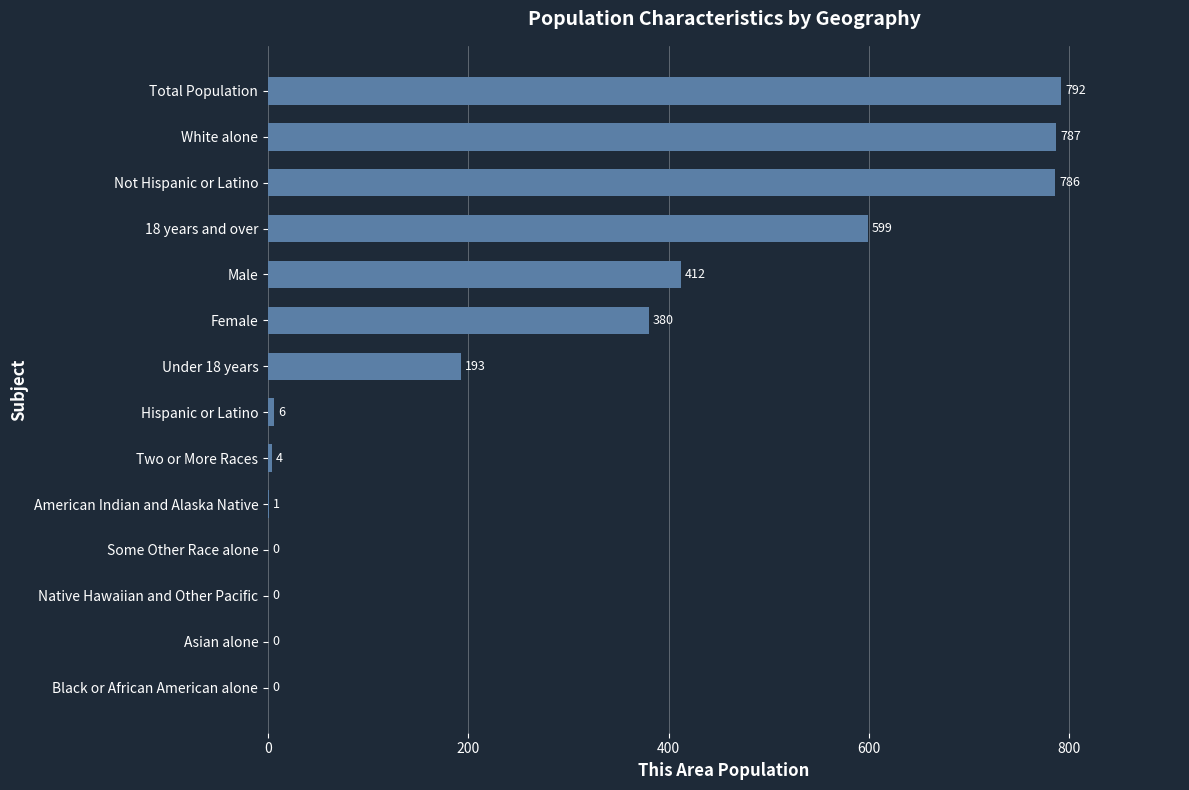

Reading top to bottom, what are all the values shown in this chart?

Total Population=792	White alone=787	Not Hispanic or Latino=786	18 years and over=599	Male=412	Female=380	Under 18 years=193	Hispanic or Latino=6	Two or More Races=4	American Indian and Alaska Native=1	Some Other Race alone=0	Native Hawaiian and Other Pacific=0	Asian alone=0	Black or African American alone=0